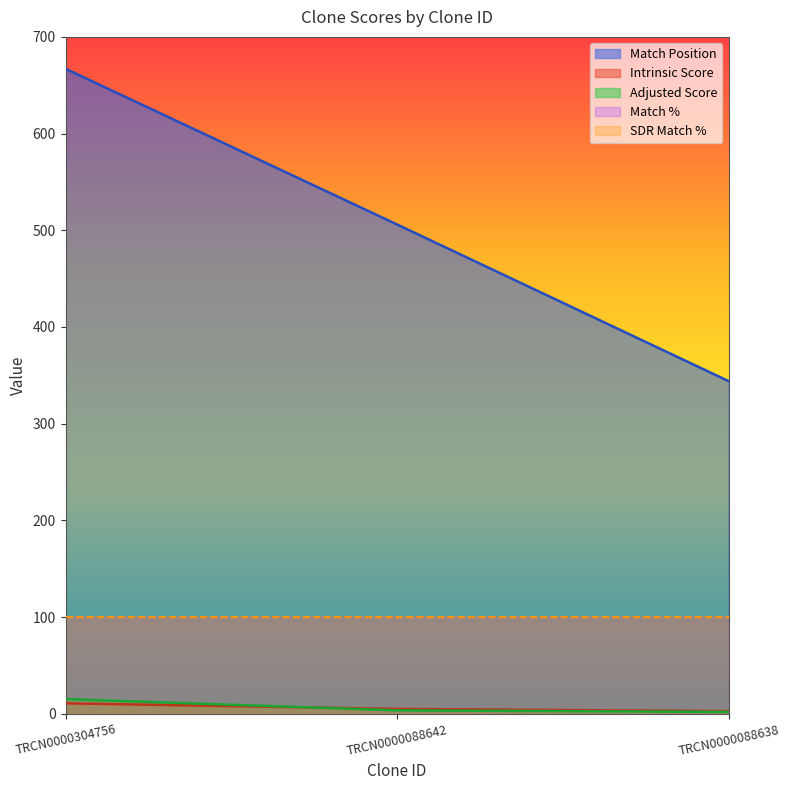

The value of Adjusted Score at TRCN0000304756 is 26.9. True or false?

False